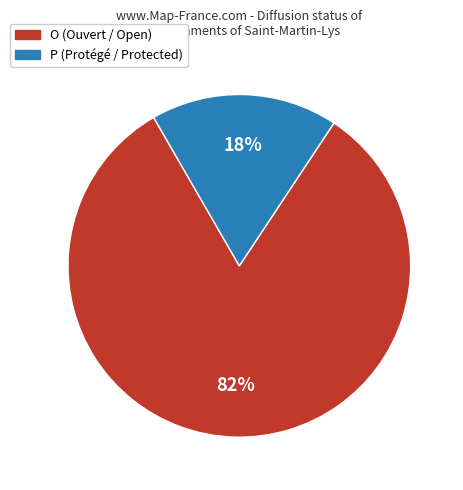

To the nearest percent, what is the combined percentage of P and O?

100%